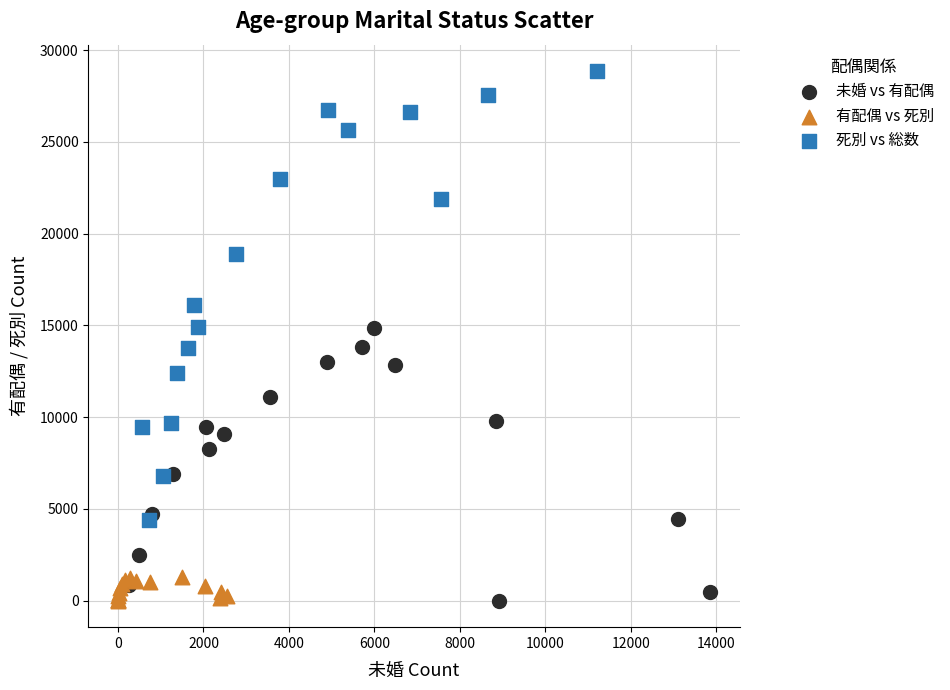

Which series reaches the maximum Y coordinate?

死別 vs 総数